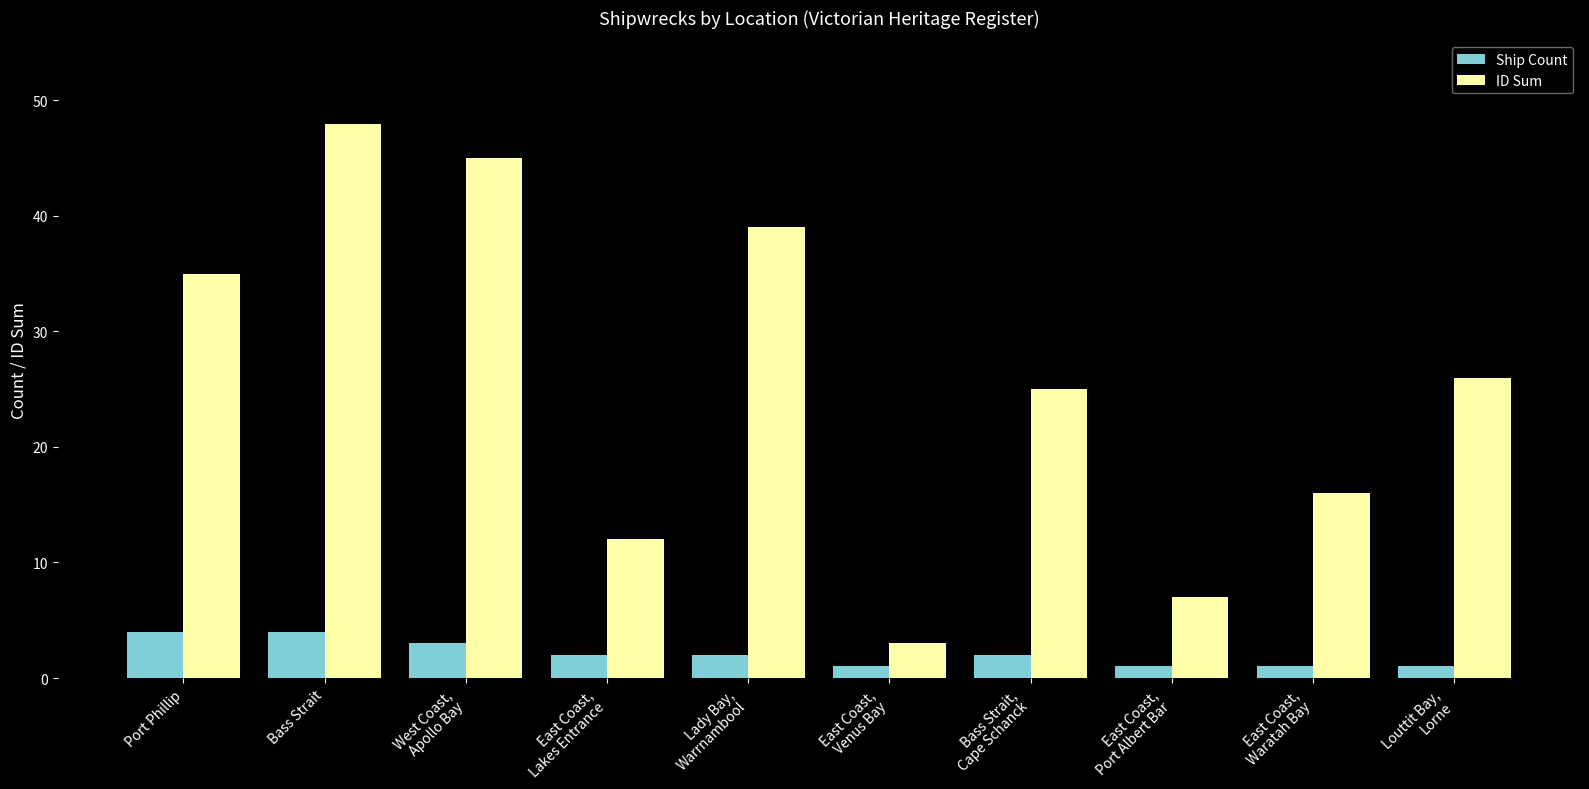

Reading left to right, list all the values displayed in this chart.

Ship Count: 4	4	3	2	2	1	2	1	1	1
ID Sum: 35	48	45	12	39	3	25	7	16	26